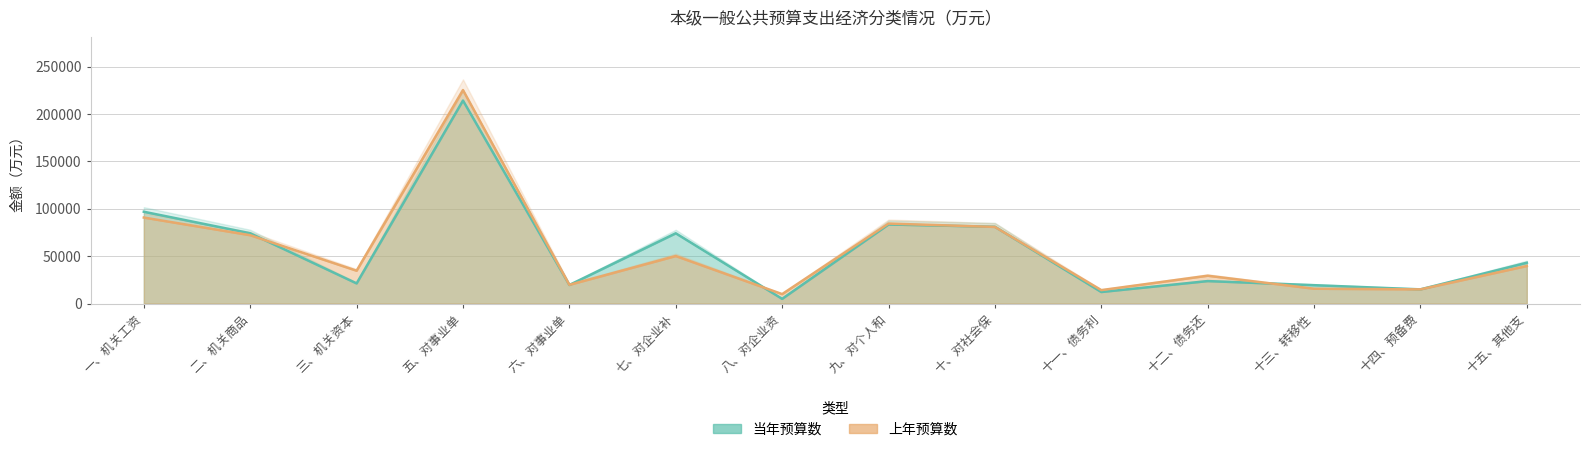

Is the value of 当年预算数 at 十二、债务还 greater than the value of 上年预算数 at 八、对企业资?

Yes